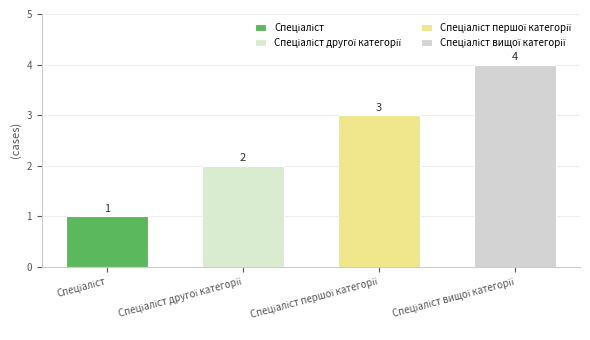

How many data points are less than 3?

2